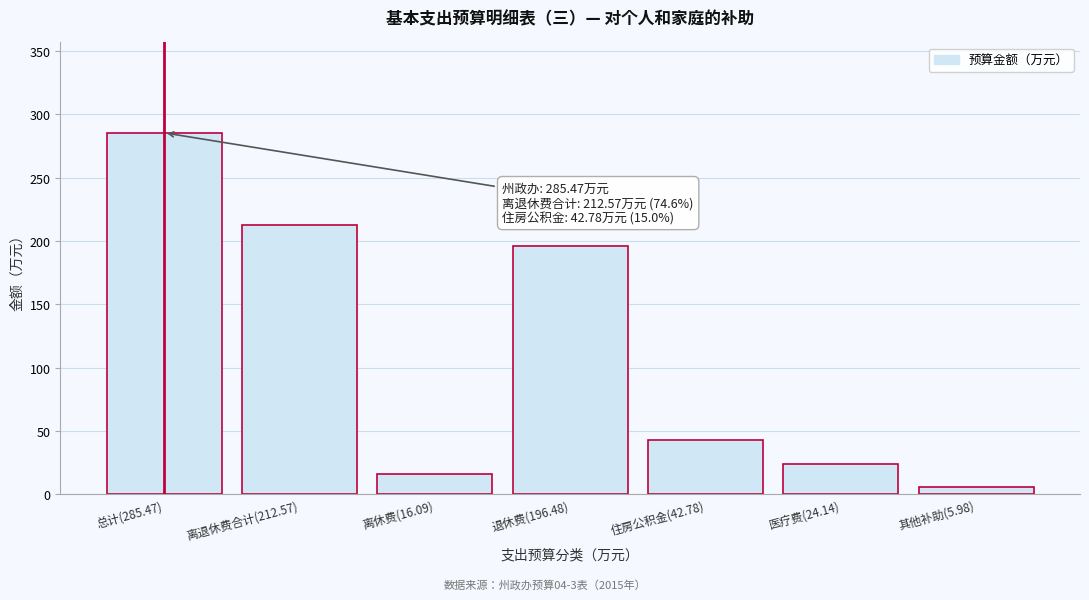

Reading left to right, transcribe all the data shown in this chart.

285.5	212.6	16.1	196.5	42.8	24.1	6.0